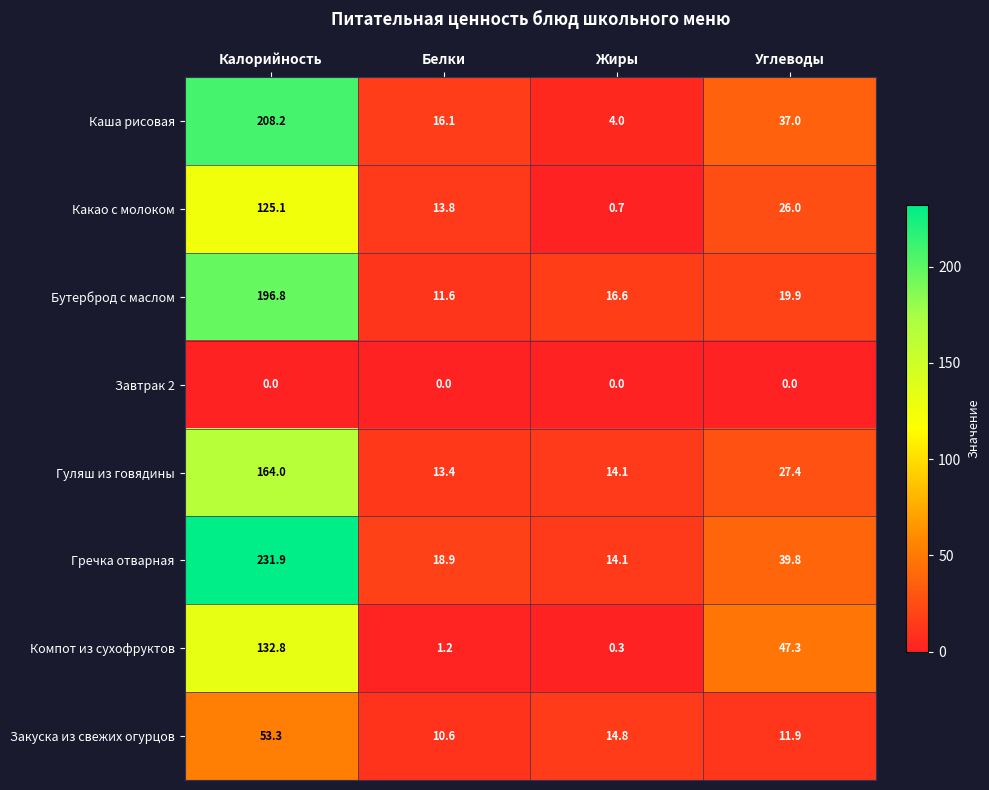

Count the number of categories in the chart.

4